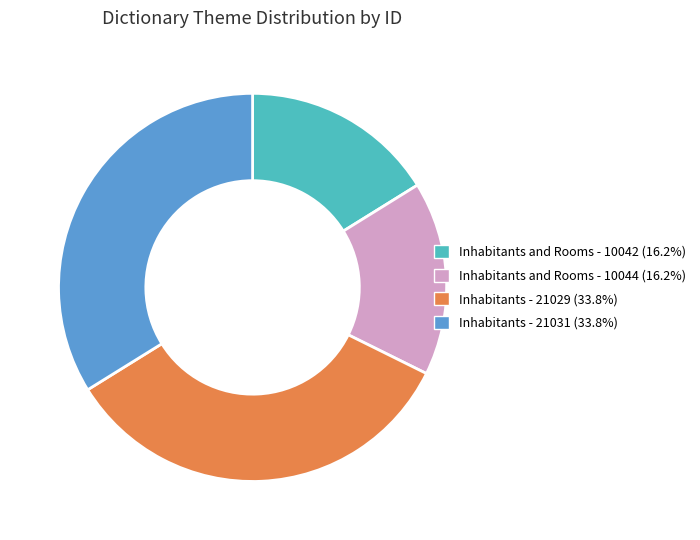

Is the sum of Inhabitants - 21031 (33.8%) and Inhabitants - 21029 (33.8%) greater than half?

Yes